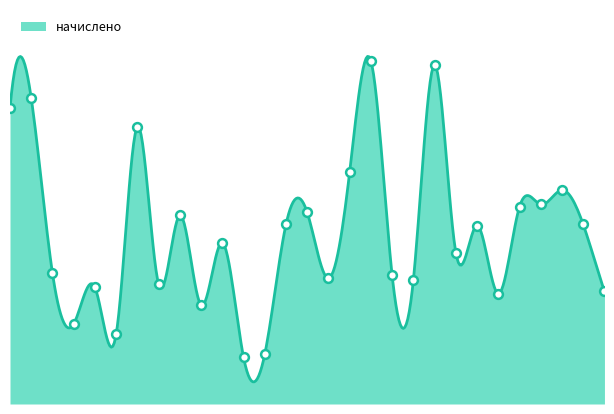

Which has a higher value, 16 or 2?

2